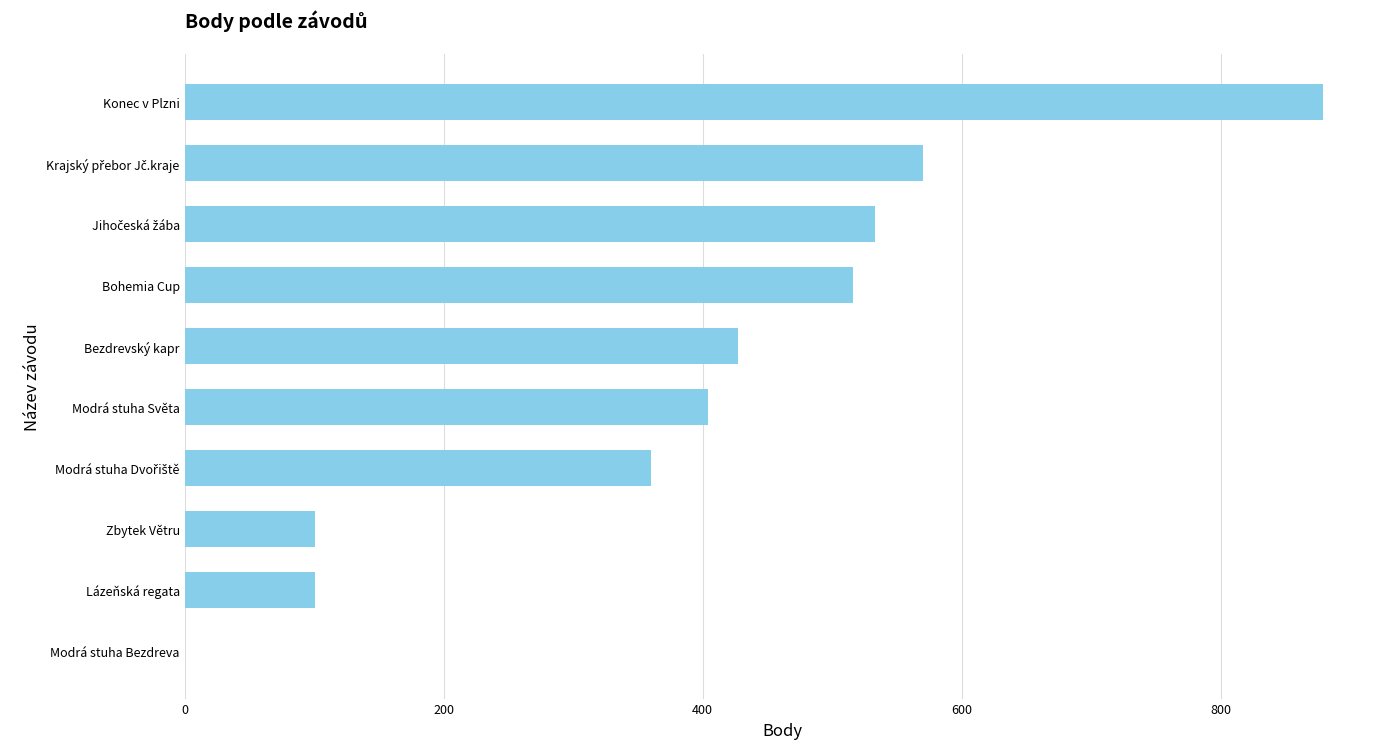

How many data points does each series have?

10